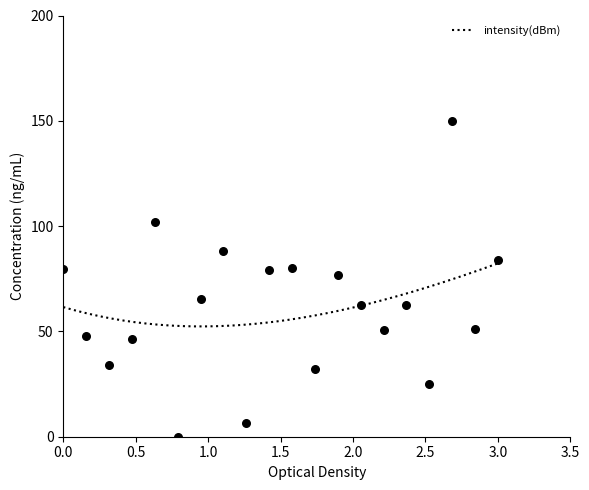

Which has a higher value, 28 or 32?

28